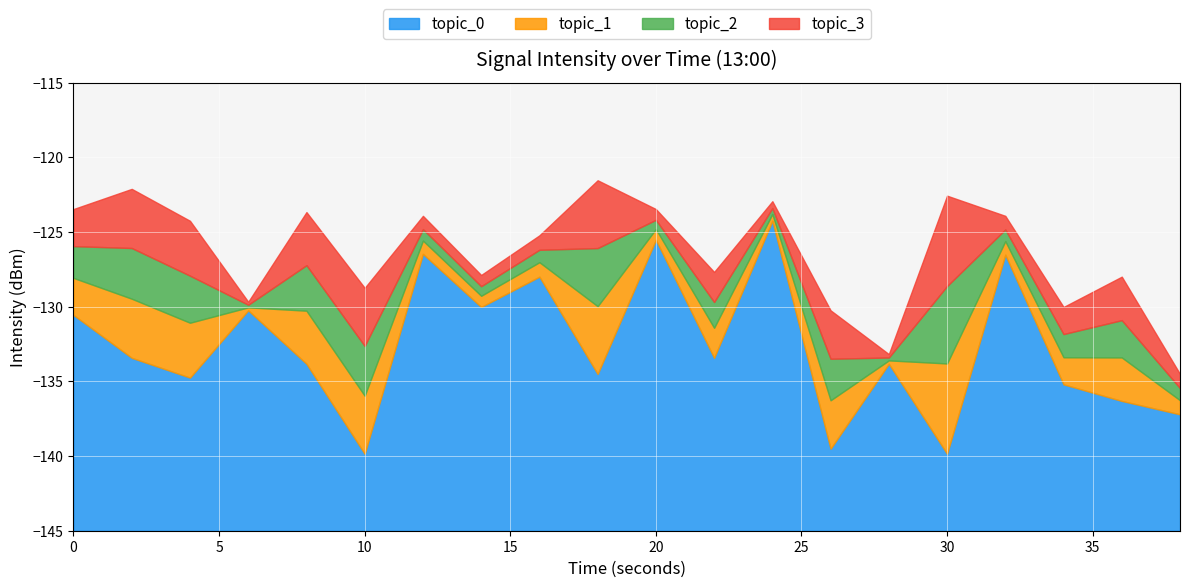

What is the sum of the values at 3 and 7?

-257.6